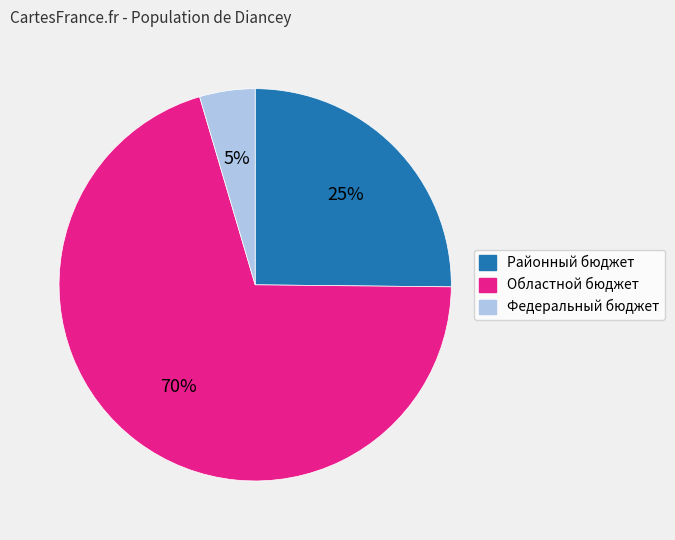

What percentage is the Федеральный бюджет slice, to the nearest percent?

5%